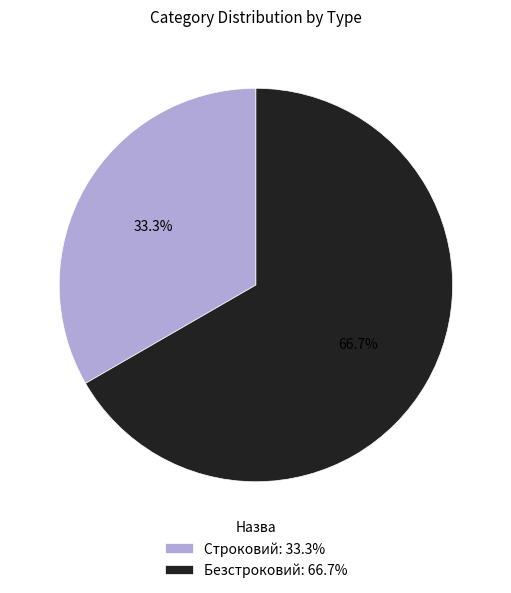

How many slices are in this pie chart?

2